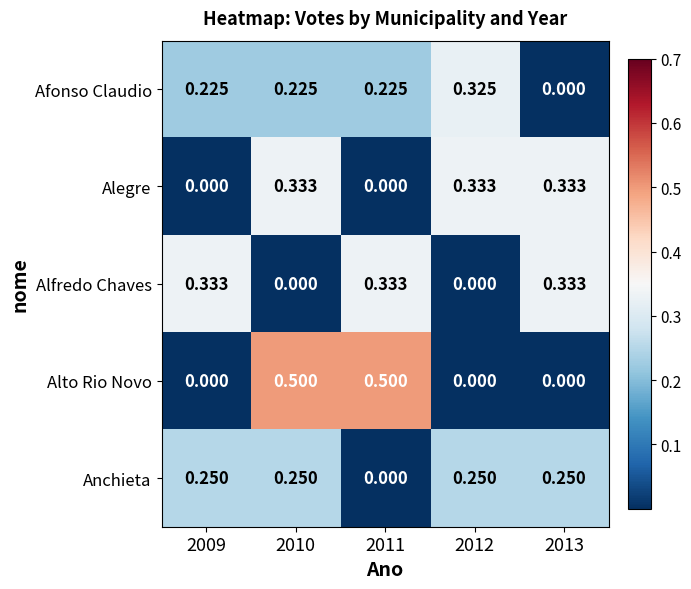

Which series changed the most between 2009 and 2011?

Alto Rio Novo